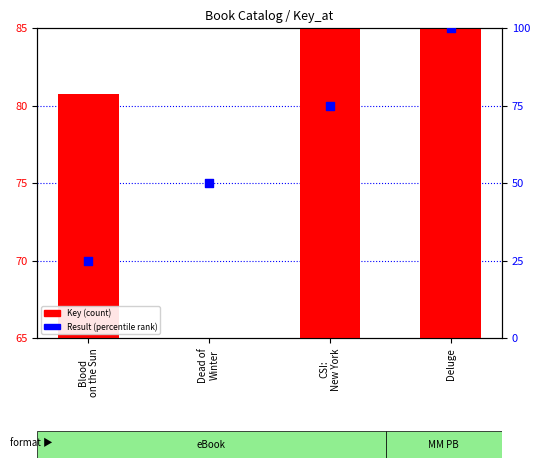

At how many categories does at least one series exceed 75?

3